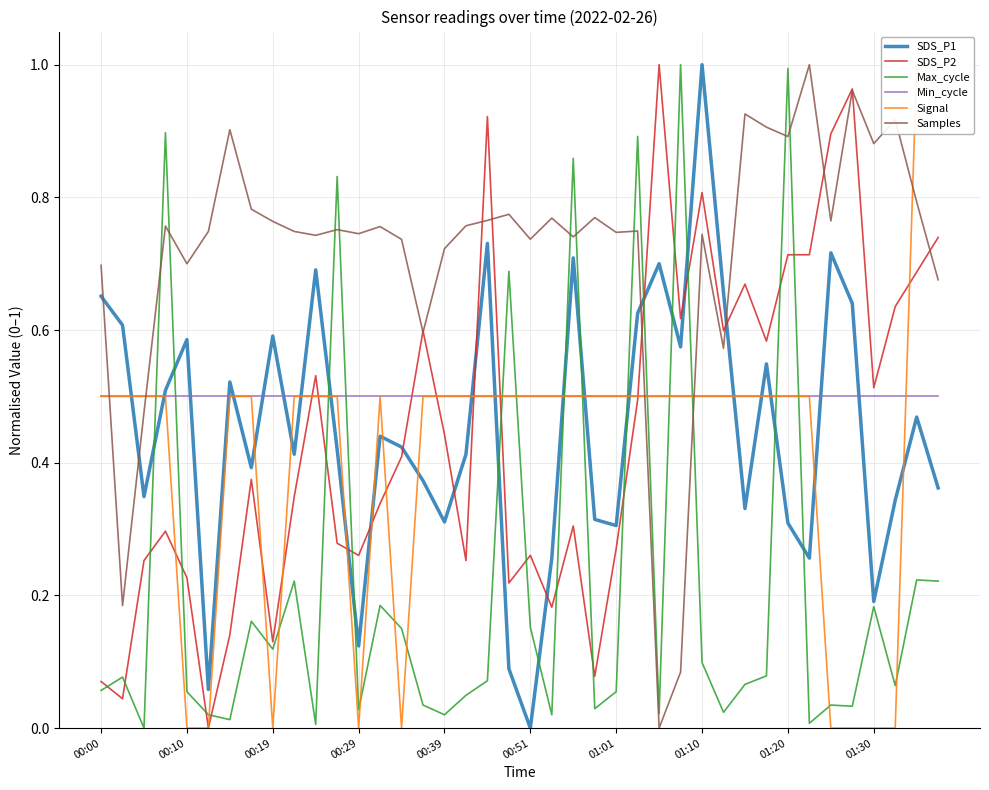

What is the highest value of the SDS_P2 series?

1.0